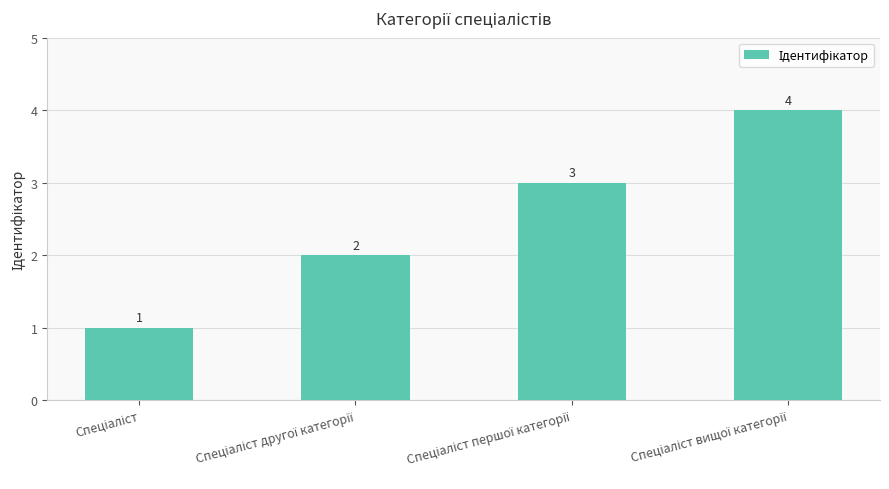

How many values are below 3?

2